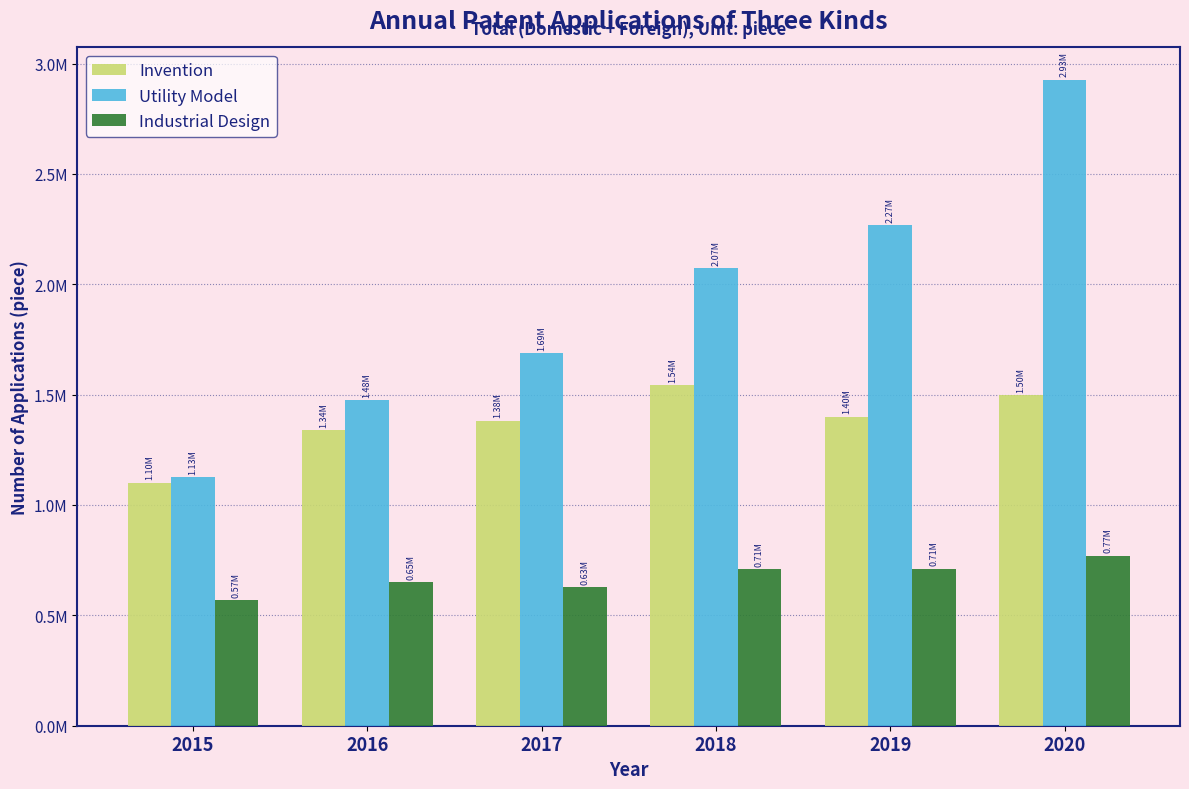

Does the chart contain any negative values?

No